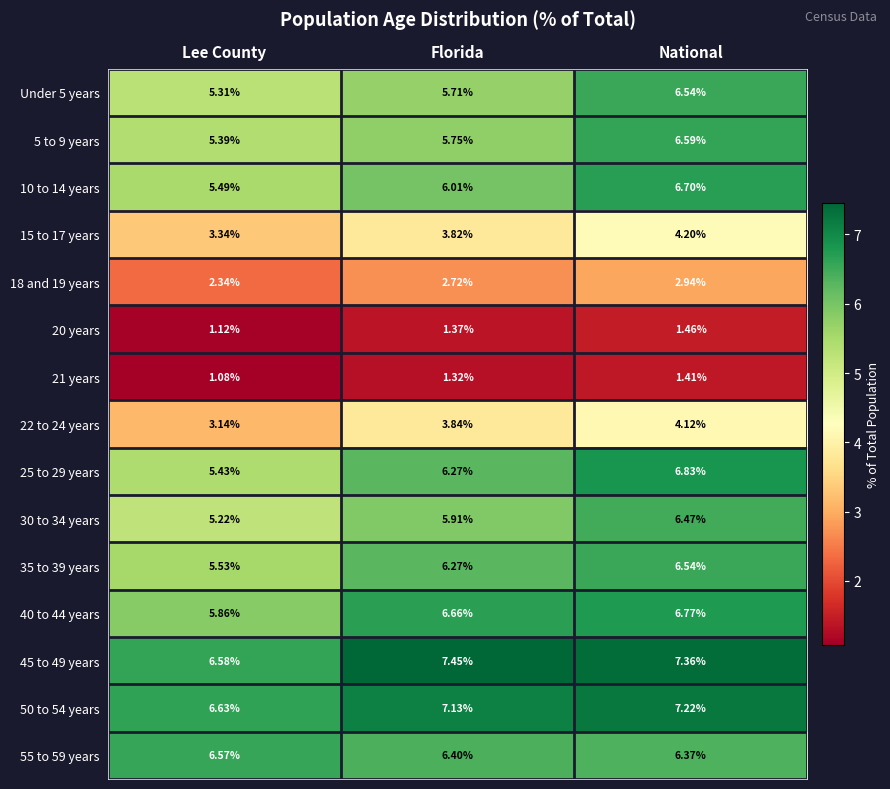

Rank the categories by 22 to 24 years value from lowest to highest.

Lee County, Florida, National